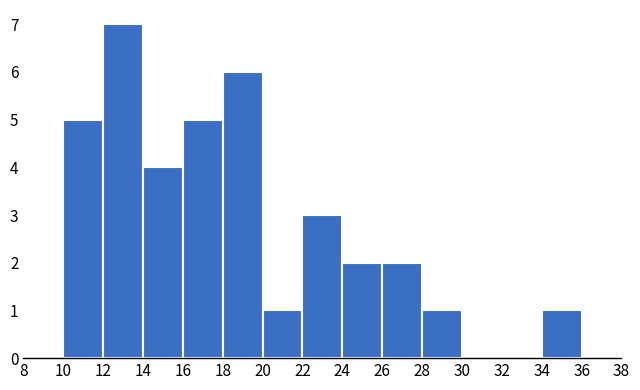

Reading left to right, list every bar in this chart as the range it spans on the x-axis followed by its height. The values are not printed on the chart, so give them approximately, as read against the axis.

8 to 10: 0
10 to 12: 5
12 to 14: 7
14 to 16: 4
16 to 18: 5
18 to 20: 6
20 to 22: 1
22 to 24: 3
24 to 26: 2
26 to 28: 2
28 to 30: 1
30 to 32: 0
32 to 34: 0
34 to 36: 1
36 to 38: 0